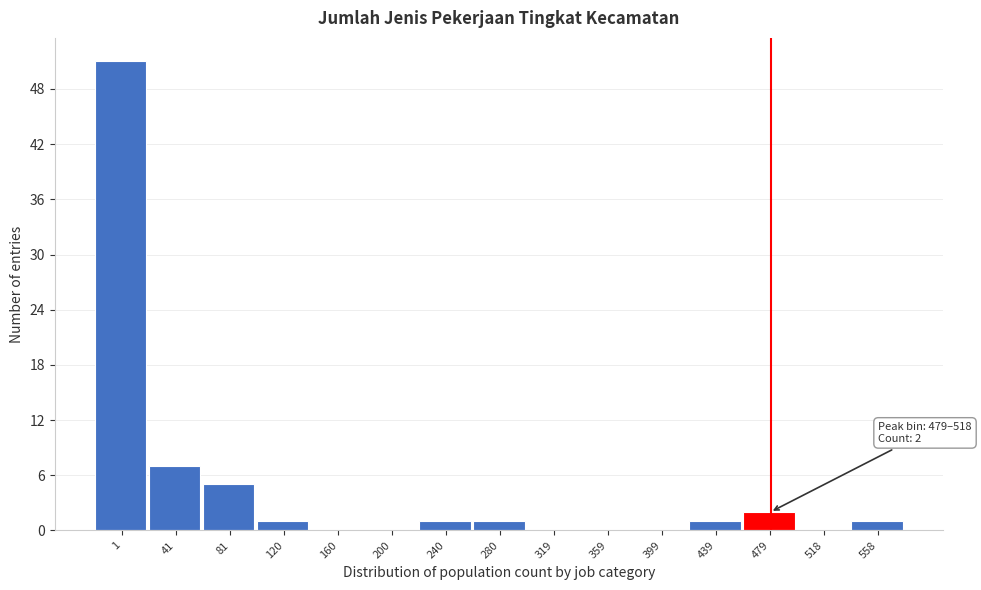

What is the greatest value displayed?

51